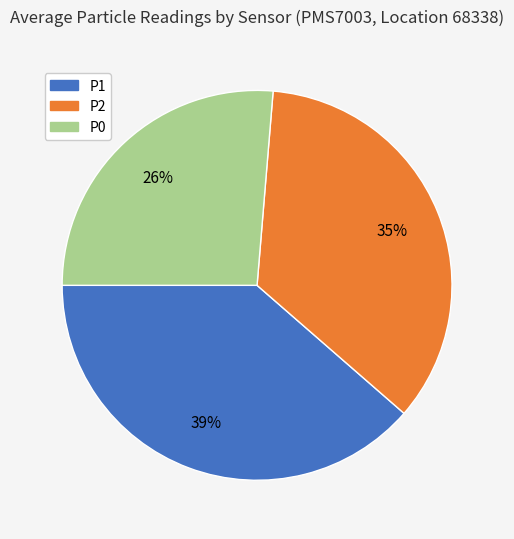

Does any single category account for the majority?

No